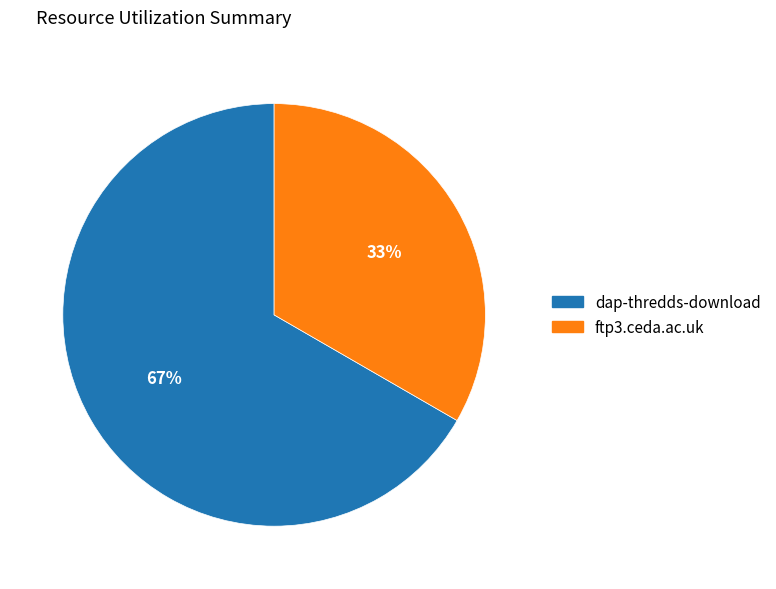

The ftp3.ceda.ac.uk slice represents 38% of the pie. True or false?

False